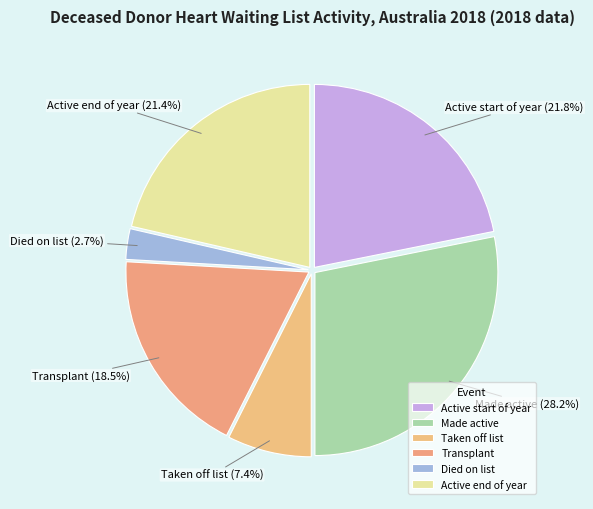

To the nearest percent, what is the difference between the Transplant and Died on list slice percentages?

16%